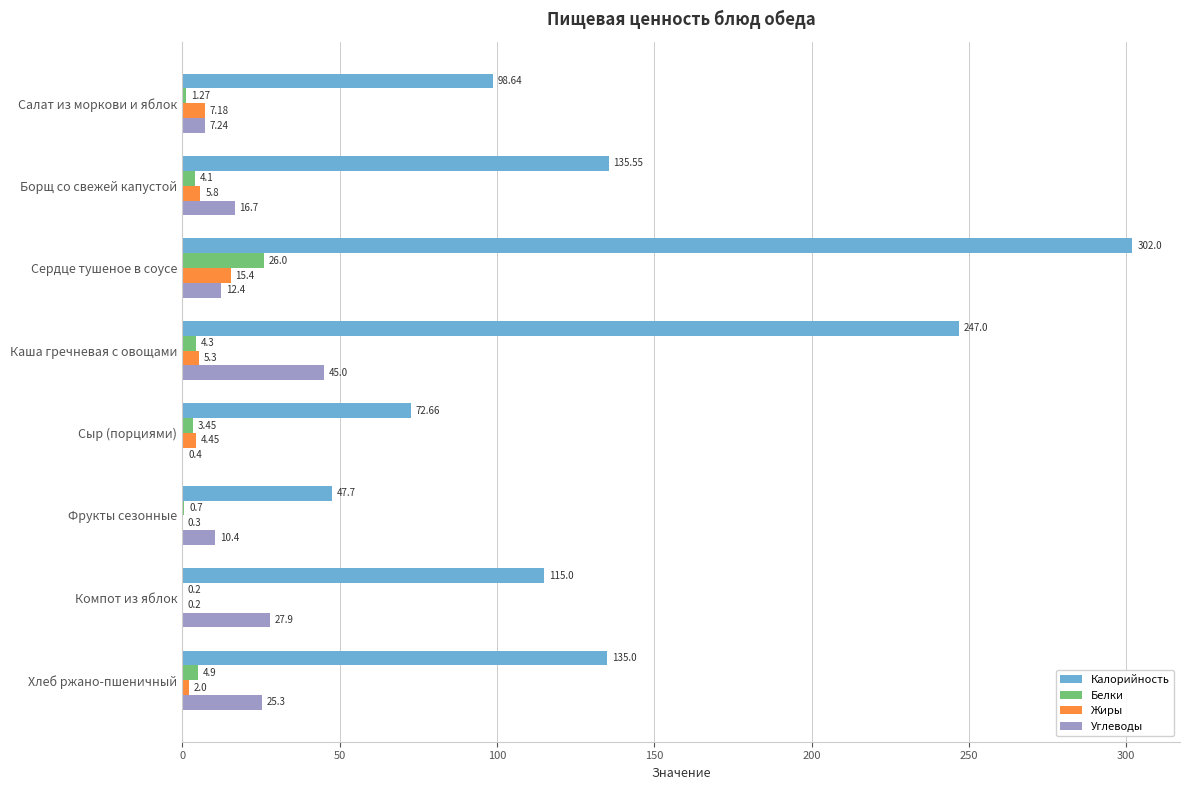

Which label corresponds to the largest value in the chart?

Сердце тушеное в соусе